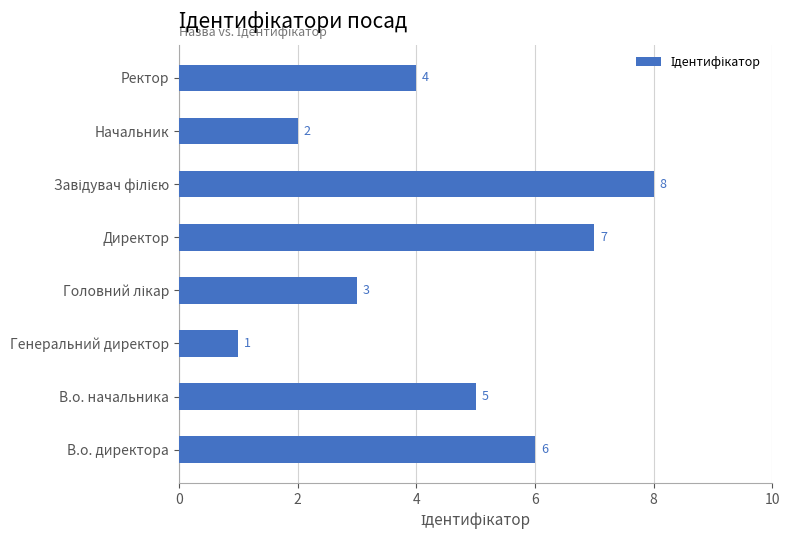

What is the change in value from Генеральний директор to Начальник?

+1